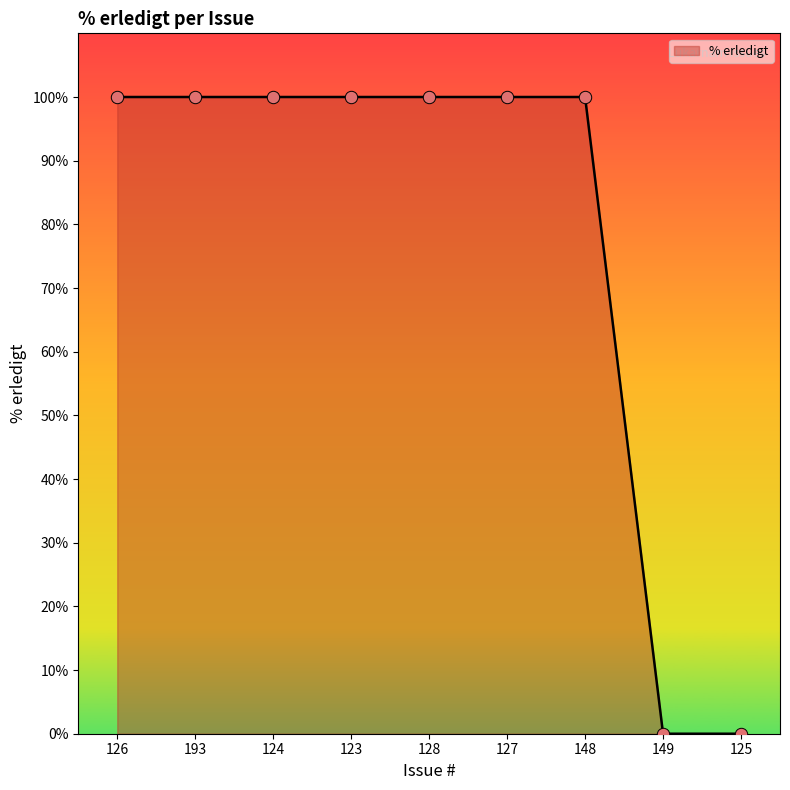

Between 128 and 149, which is larger?

128